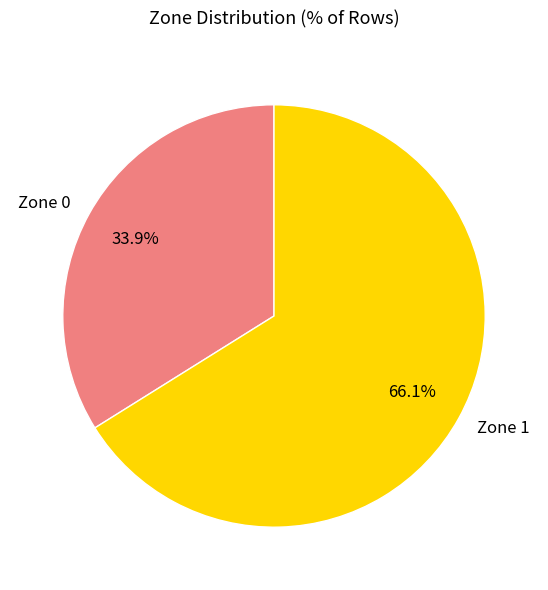

What is the smallest slice in the pie chart?

Zone 0